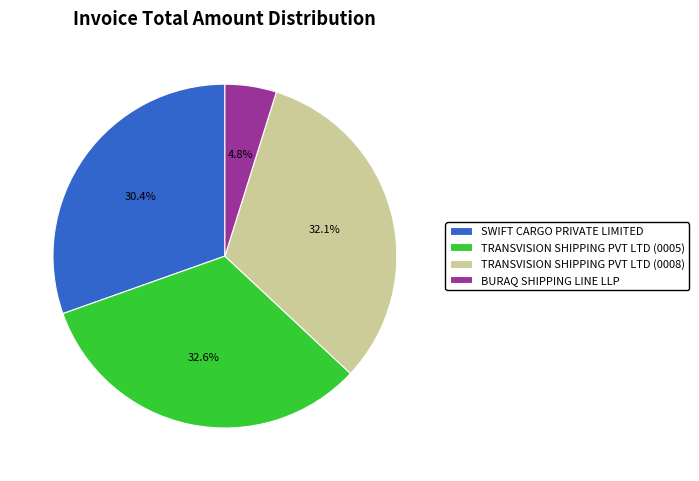

Between SWIFT CARGO PRIVATE LIMITED and BURAQ SHIPPING LINE LLP, which is larger?

SWIFT CARGO PRIVATE LIMITED